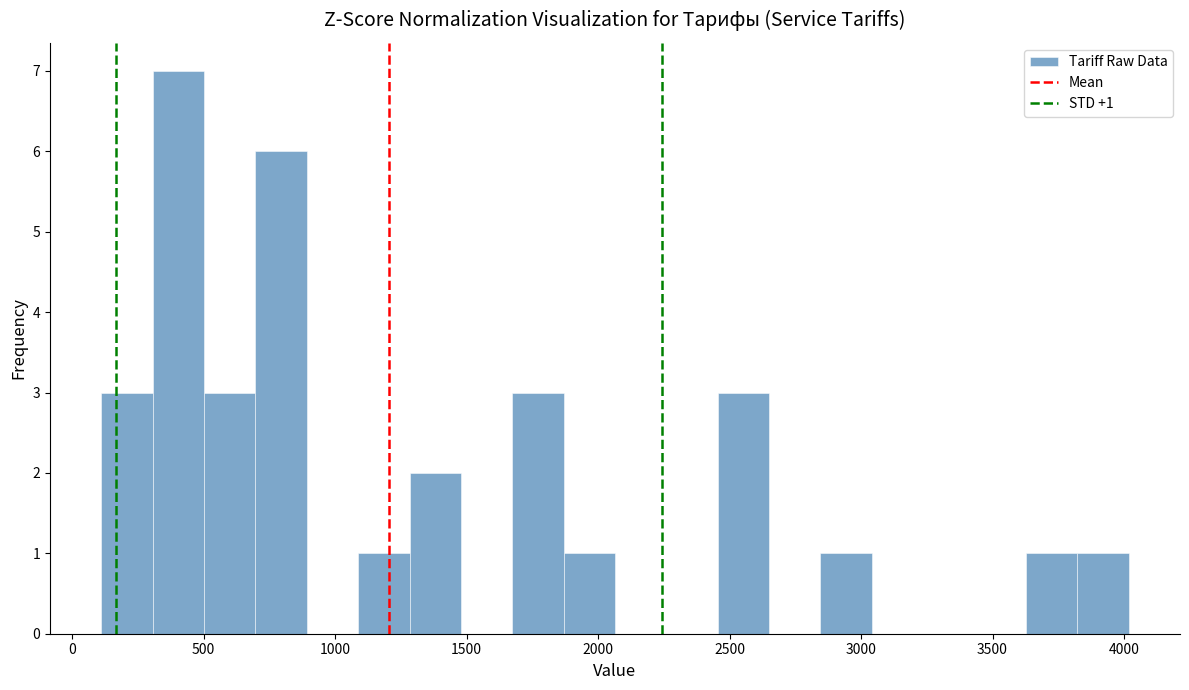

Around what value on the x-axis is the tallest bar? Give the approximate position of its centre, as read against the axis.

400